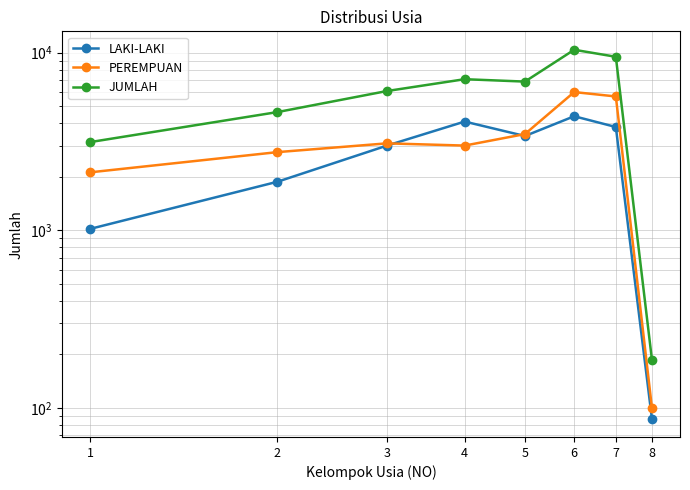

What is the greatest value displayed?

10391